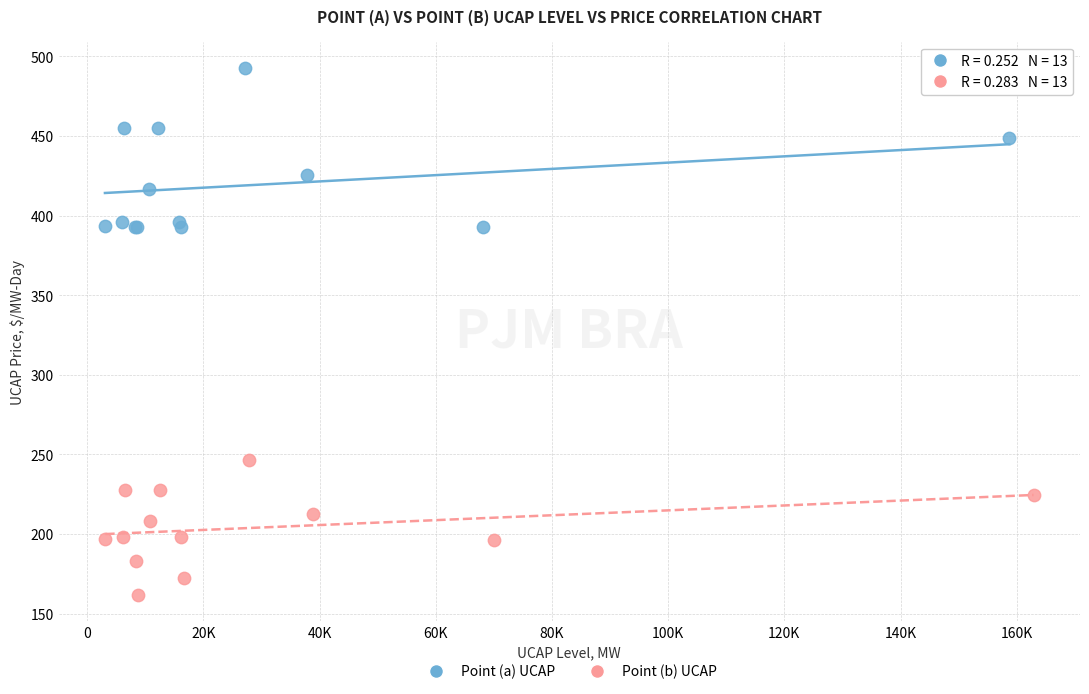

Which series reaches the maximum Y coordinate?

Point (a) UCAP